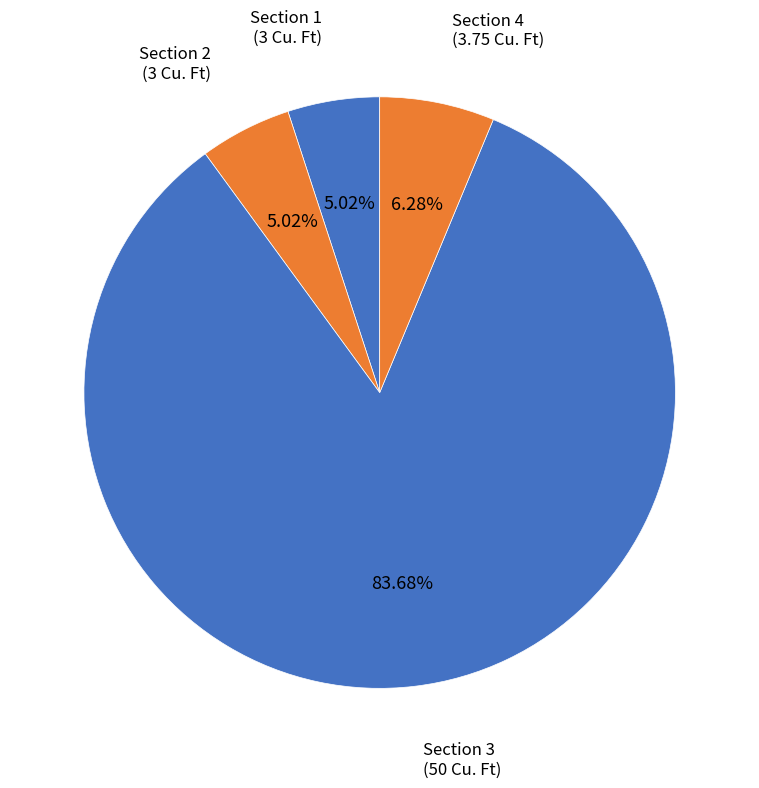

Which has a higher value, Section 1 or Section 4?

Section 4